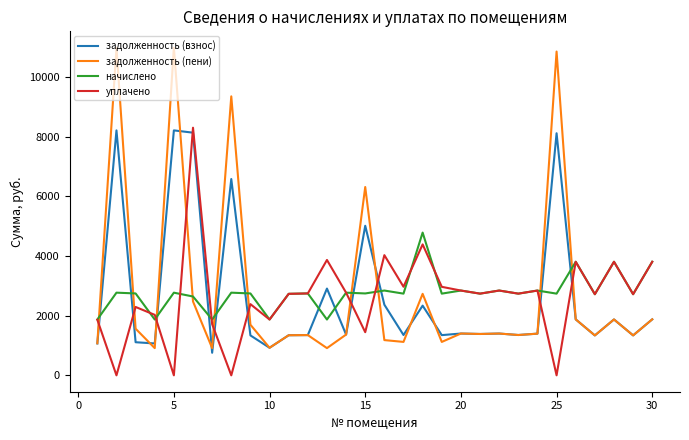

What is the highest value of the задолженность (взнос) series?

8217.6